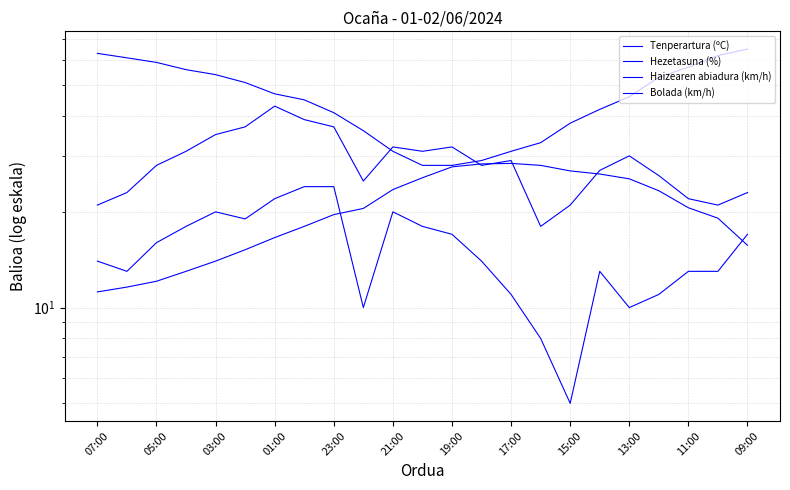

Between which two adjacent categories do Tenperartura (ºC) and Haizearen abiadura (km/h) first intersect?

15:00 and 13:00